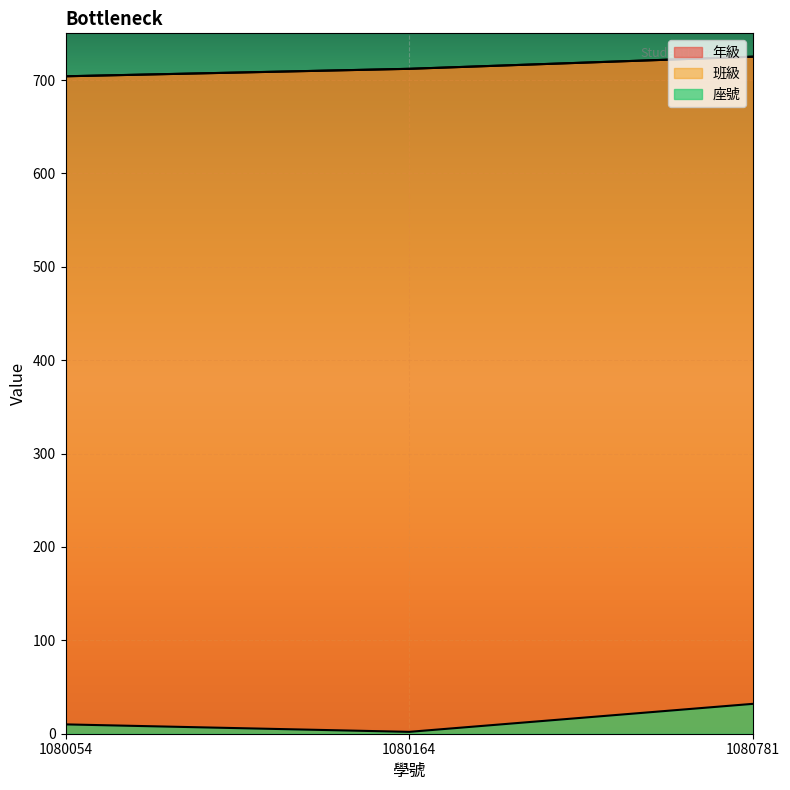

Reading left to right, transcribe all the data shown in this chart.

年級: 1080054=704	1080164=712	1080781=725
班級: 1080054=704	1080164=712	1080781=725
座號: 1080054=10	1080164=2	1080781=32